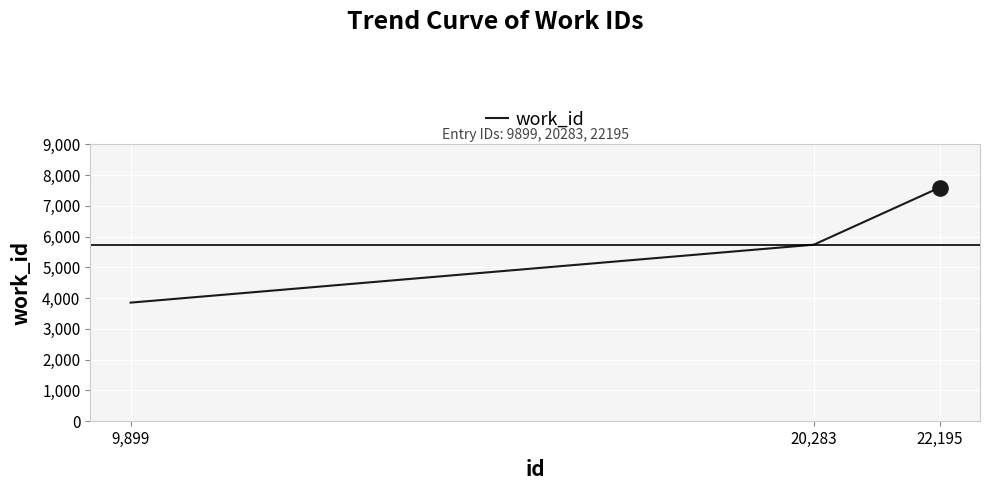

Which has a higher value, 9,899 or 20,283?

20,283